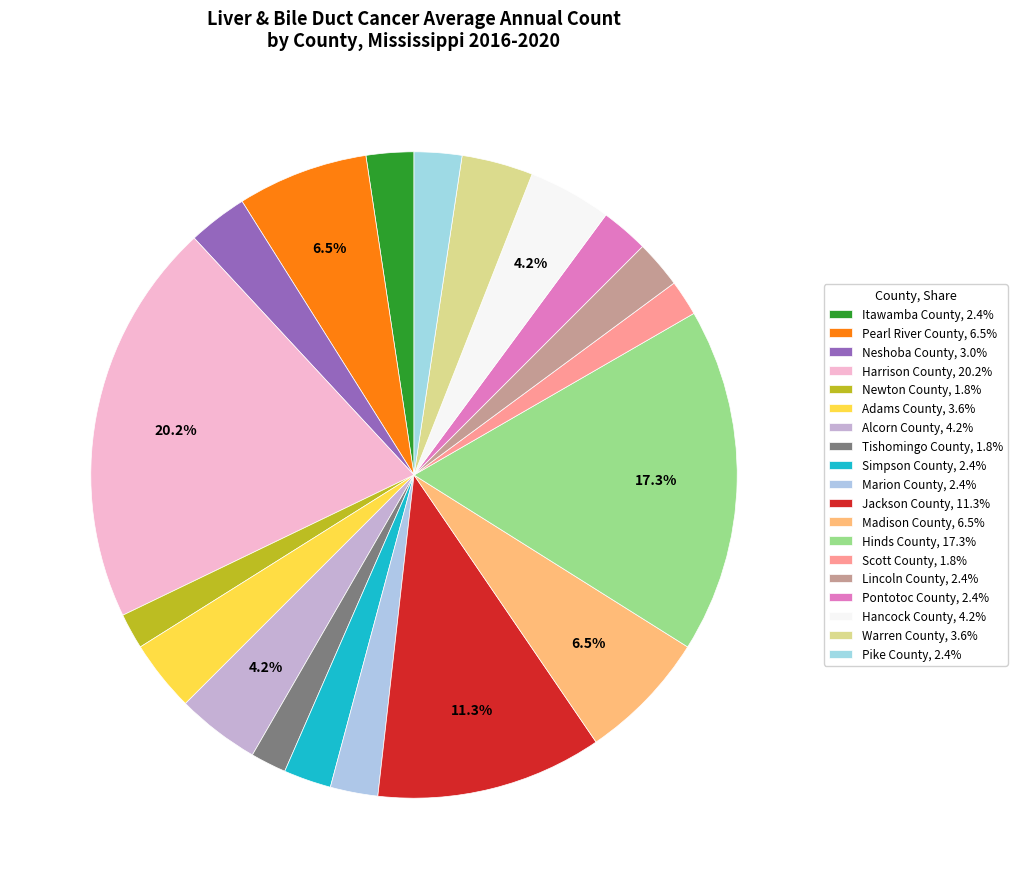

To the nearest percent, what percentage of the pie is Alcorn County?

4%